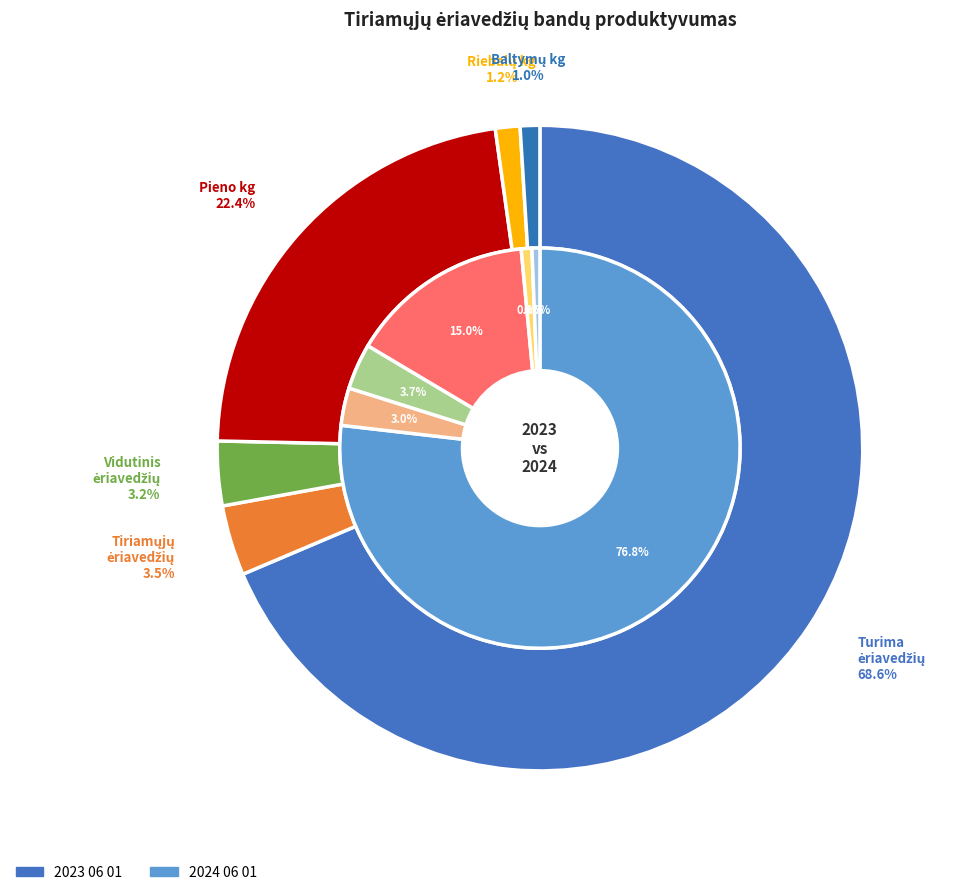

The 3 slice represents 21% of the pie. True or false?

False